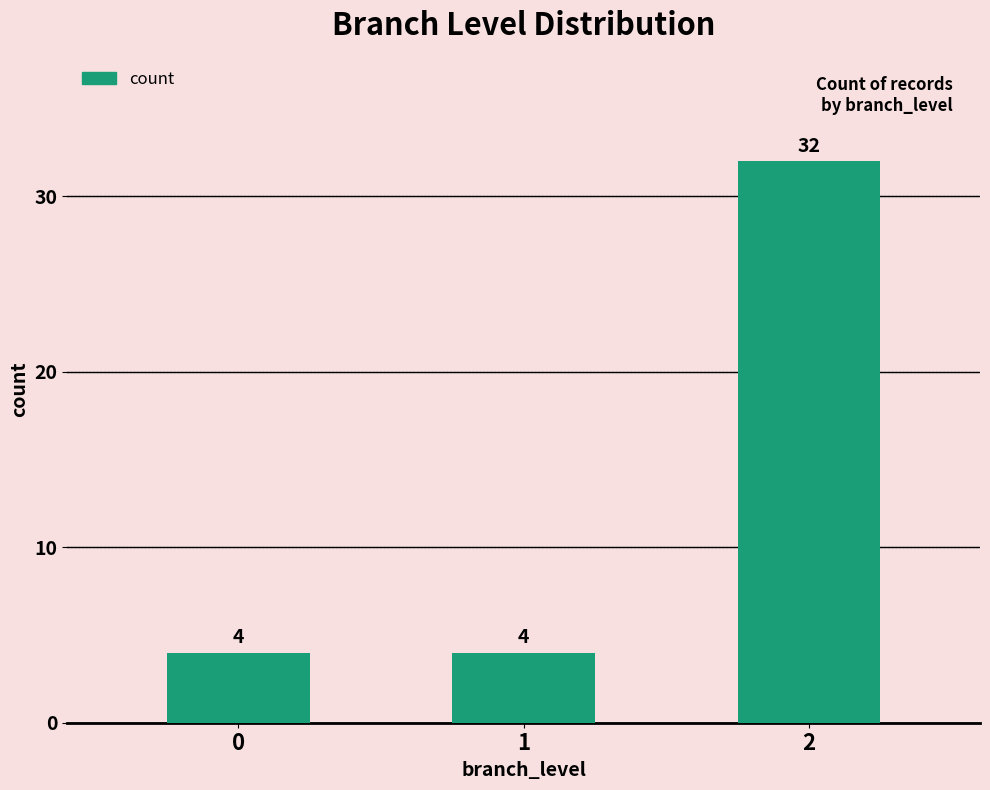

What is the sum of the values at 1 and 0?

8